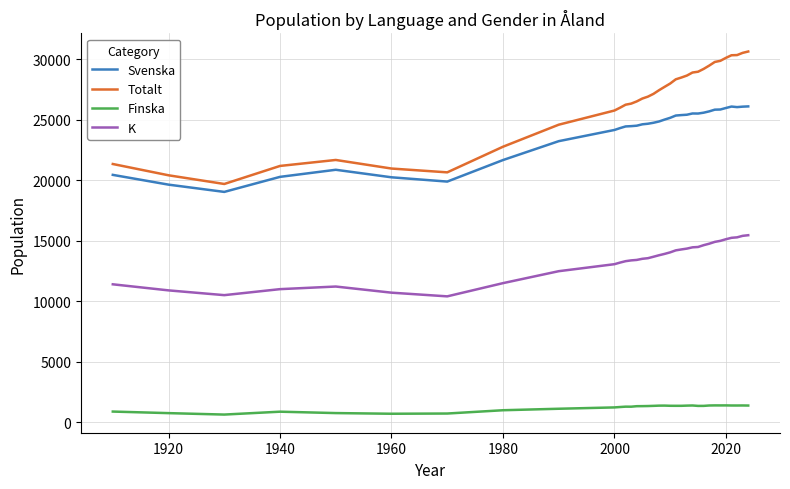

Which series has the largest total across all categories?

Totalt